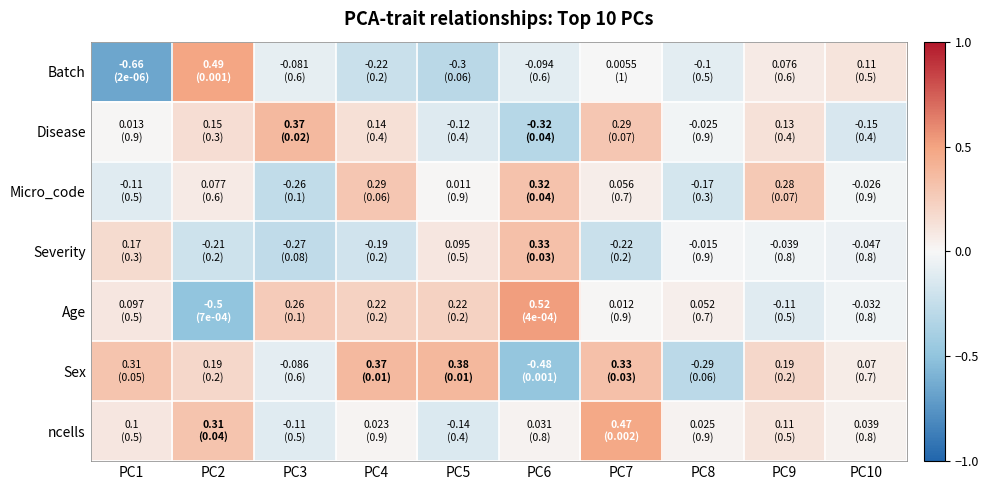

Reading right to left, list all the values displayed in this chart.

Batch: PC10=0.1	PC9=0.1	PC8=-0.1	PC7=0.0	PC6=-0.1	PC5=-0.3	PC4=-0.2	PC3=-0.1	PC2=0.5	PC1=-0.7
Disease: PC10=-0.1	PC9=0.1	PC8=-0.0	PC7=0.3	PC6=-0.3	PC5=-0.1	PC4=0.1	PC3=0.4	PC2=0.1	PC1=0.0
Micro_code: PC10=-0.0	PC9=0.3	PC8=-0.2	PC7=0.1	PC6=0.3	PC5=0.0	PC4=0.3	PC3=-0.3	PC2=0.1	PC1=-0.1
Severity: PC10=-0.0	PC9=-0.0	PC8=-0.0	PC7=-0.2	PC6=0.3	PC5=0.1	PC4=-0.2	PC3=-0.3	PC2=-0.2	PC1=0.2
Age: PC10=-0.0	PC9=-0.1	PC8=0.1	PC7=0.0	PC6=0.5	PC5=0.2	PC4=0.2	PC3=0.3	PC2=-0.5	PC1=0.1
Sex: PC10=0.1	PC9=0.2	PC8=-0.3	PC7=0.3	PC6=-0.5	PC5=0.4	PC4=0.4	PC3=-0.1	PC2=0.2	PC1=0.3
ncells: PC10=0.0	PC9=0.1	PC8=0.0	PC7=0.5	PC6=0.0	PC5=-0.1	PC4=0.0	PC3=-0.1	PC2=0.3	PC1=0.1